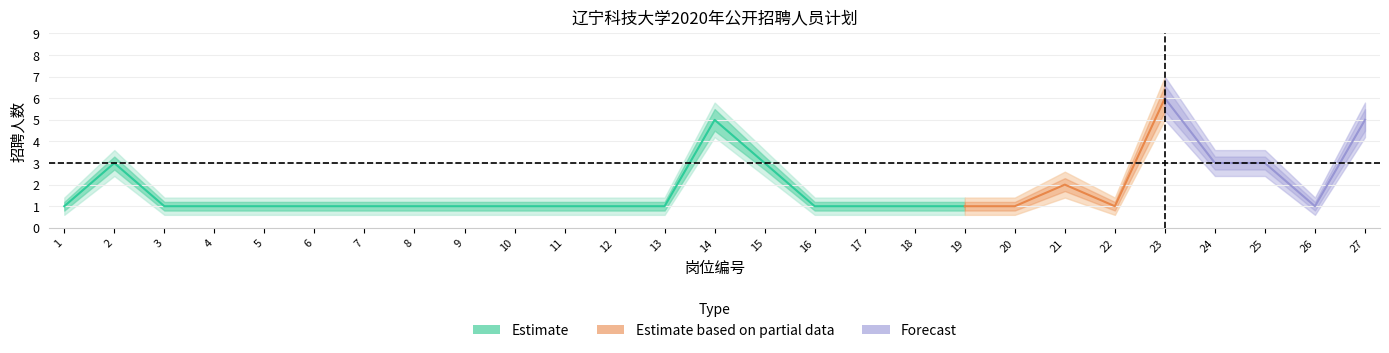

What is the difference between the highest and lowest values at 9?

0.8